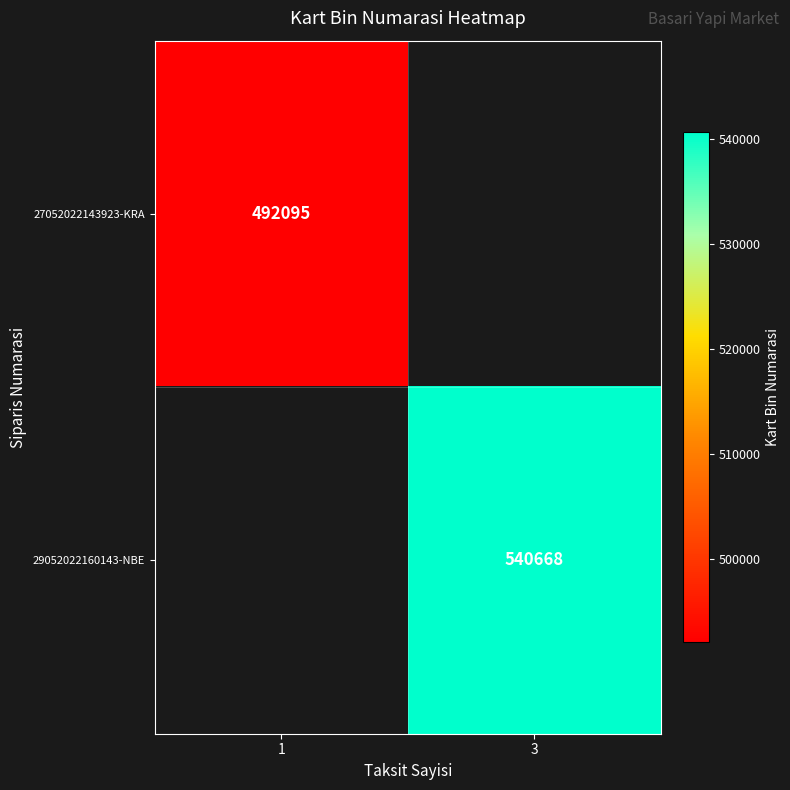

Is it true that 27052022143923-KRA equals 214766 at 1?

False